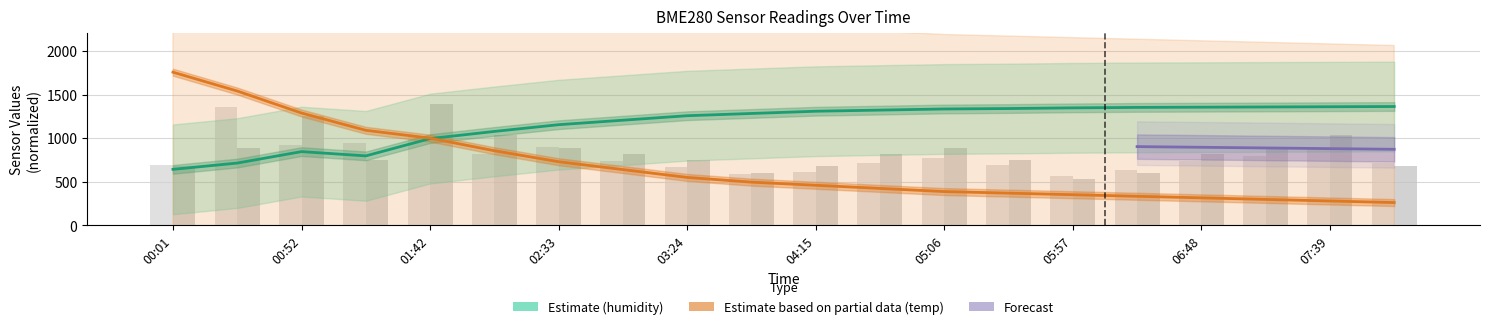

Count the number of data series in this chart.

4